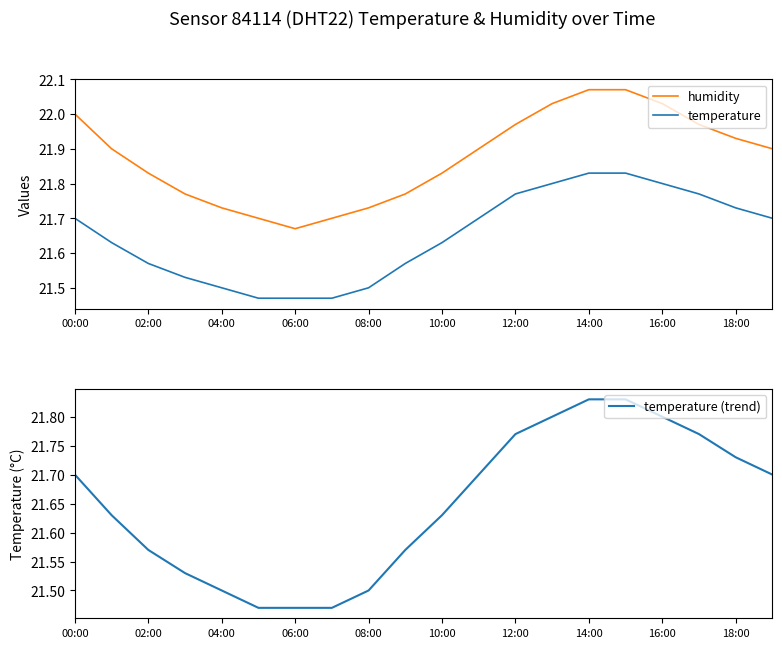

True or false: temperature and humidity cross at least once.

False